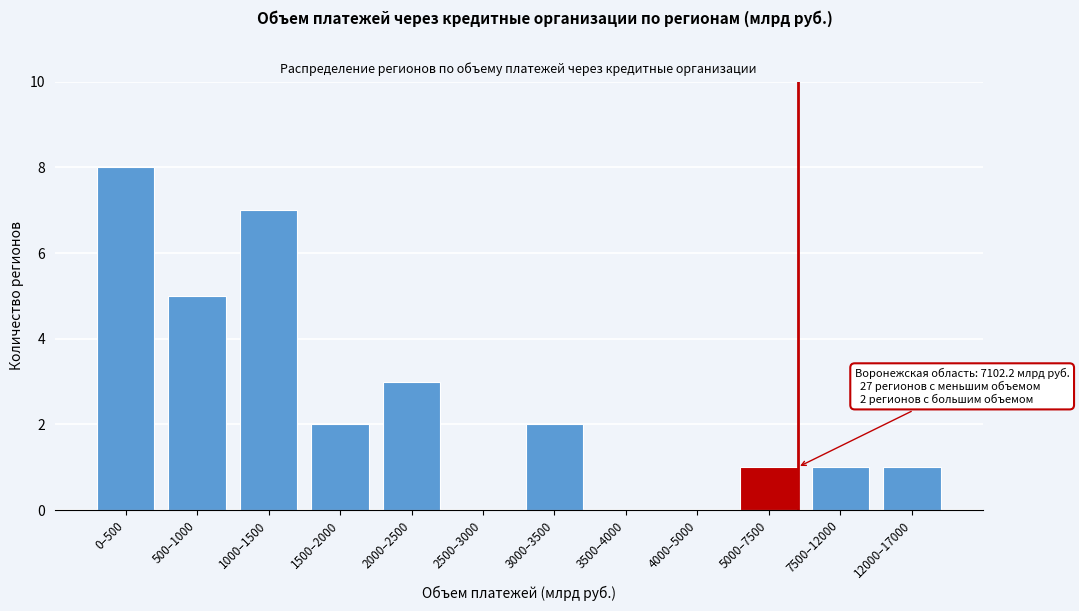

Reading left to right, what are all the values shown in this chart?

0–500=8	500–1000=5	1000–1500=7	1500–2000=2	2000–2500=3	2500–3000=0	3000–3500=2	3500–4000=0	4000–5000=0	5000–7500=1	7500–12000=1	12000–17000=1